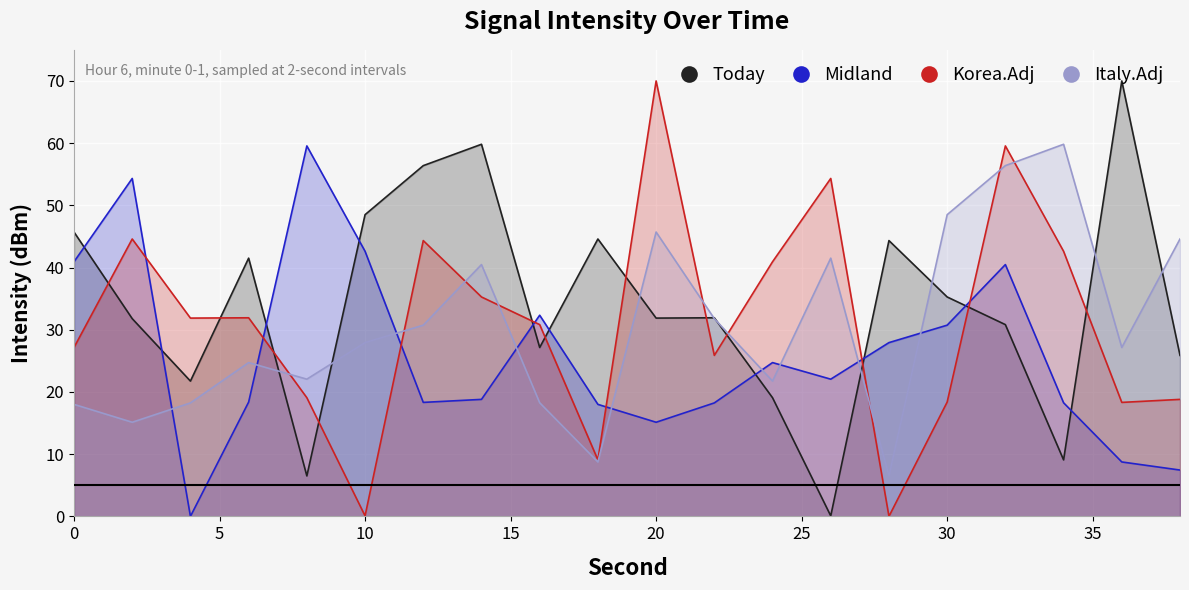

The value of Midland at 20 is 35.4. True or false?

False